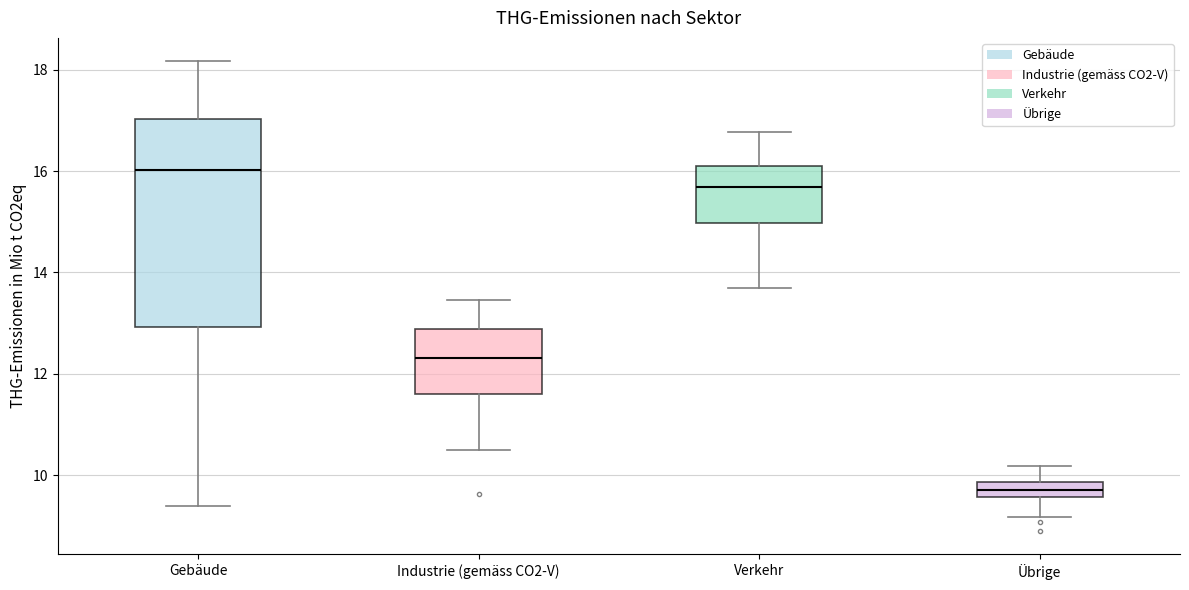

Where does the lower whisker of the box for Übrige end on the y-axis? The values are not printed on the chart, so give them approximately, as read against the axis.

9.2